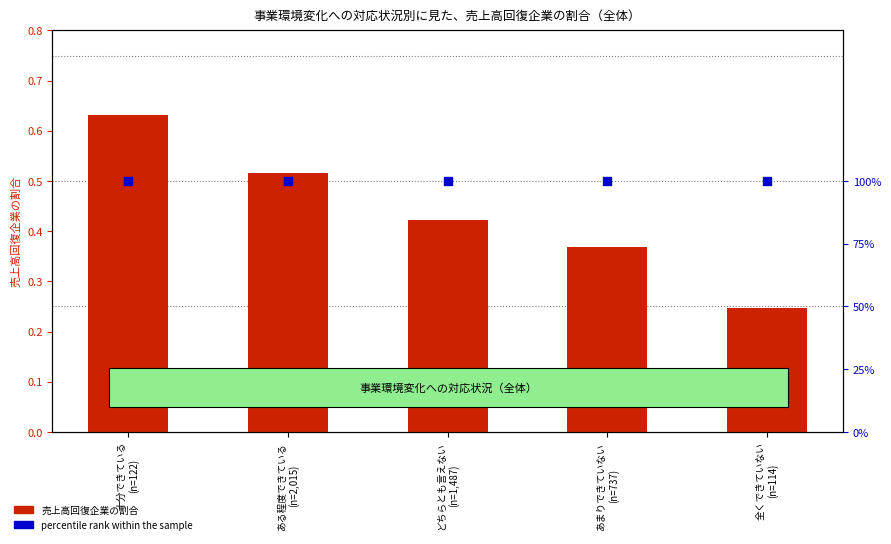

Which series contains the lowest Y value?

売上高回復企業の割合